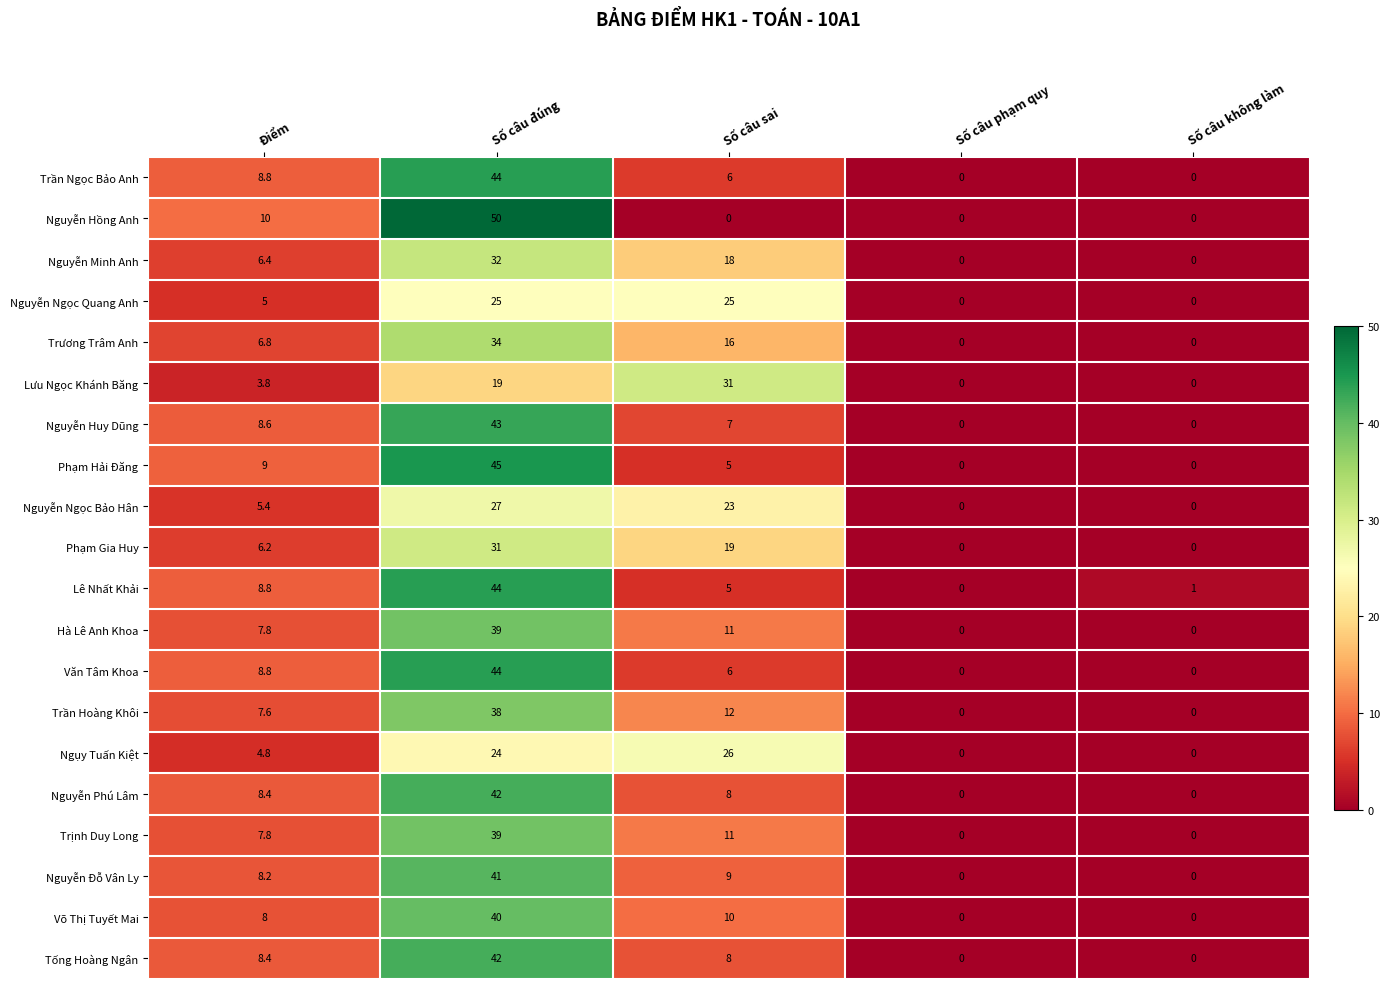

What is the approximate value of Lê Nhất Khải at Số câu không làm?

1.0